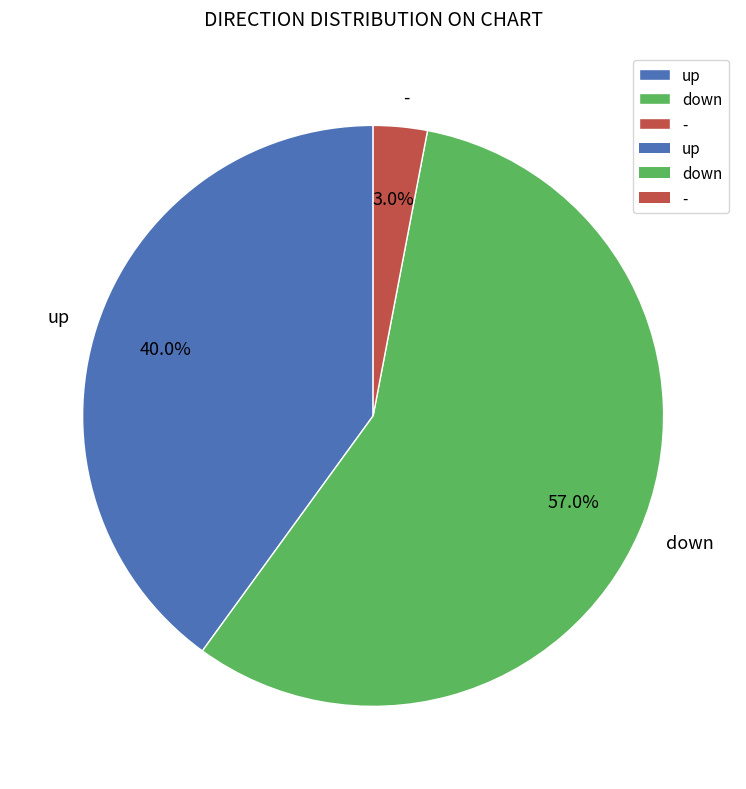

To the nearest percent, what is the combined percentage of - and up?

43%